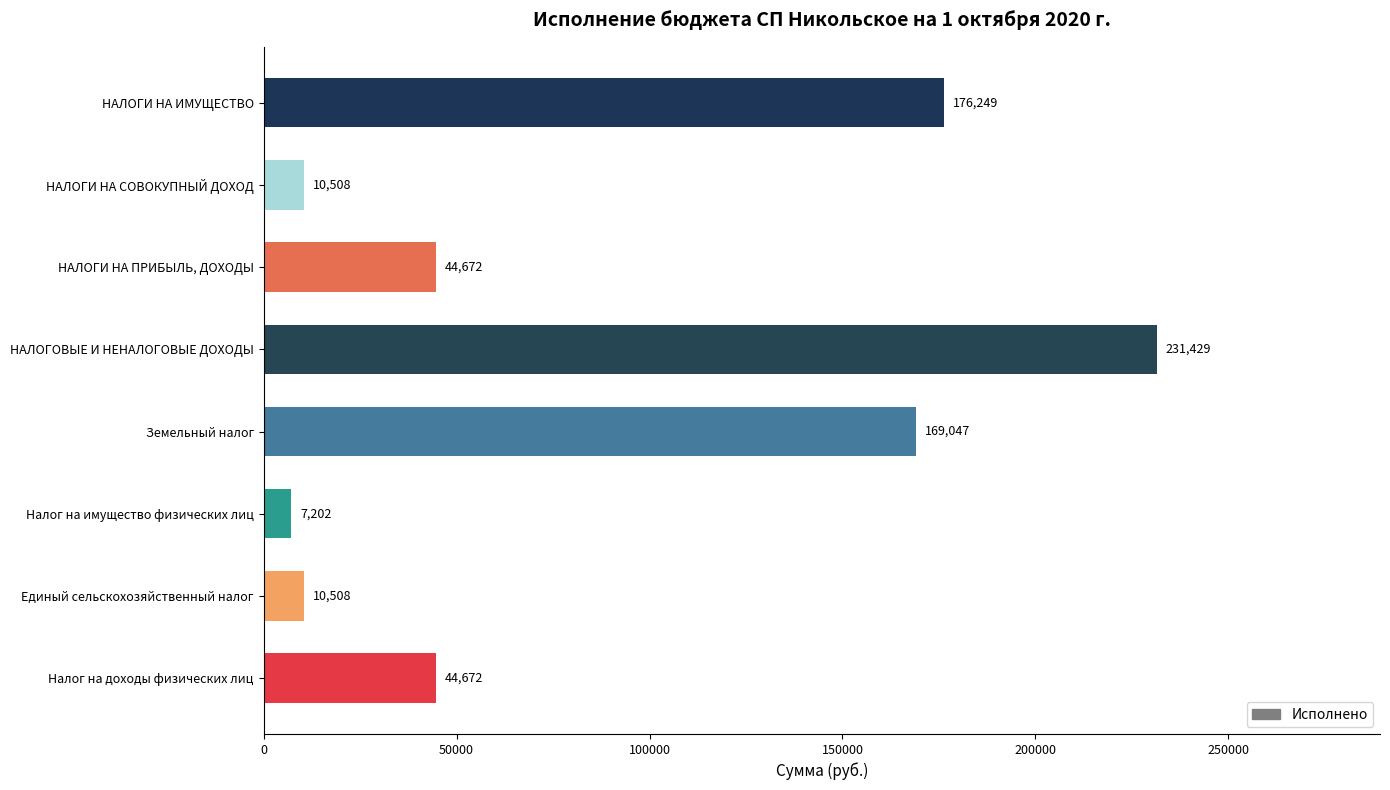

How many data points does each series have?

8